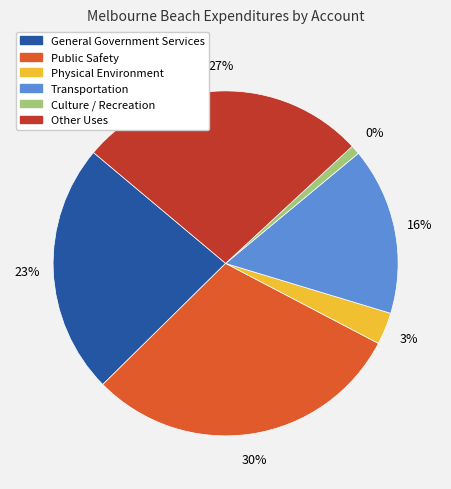

Does any single category account for the majority?

No